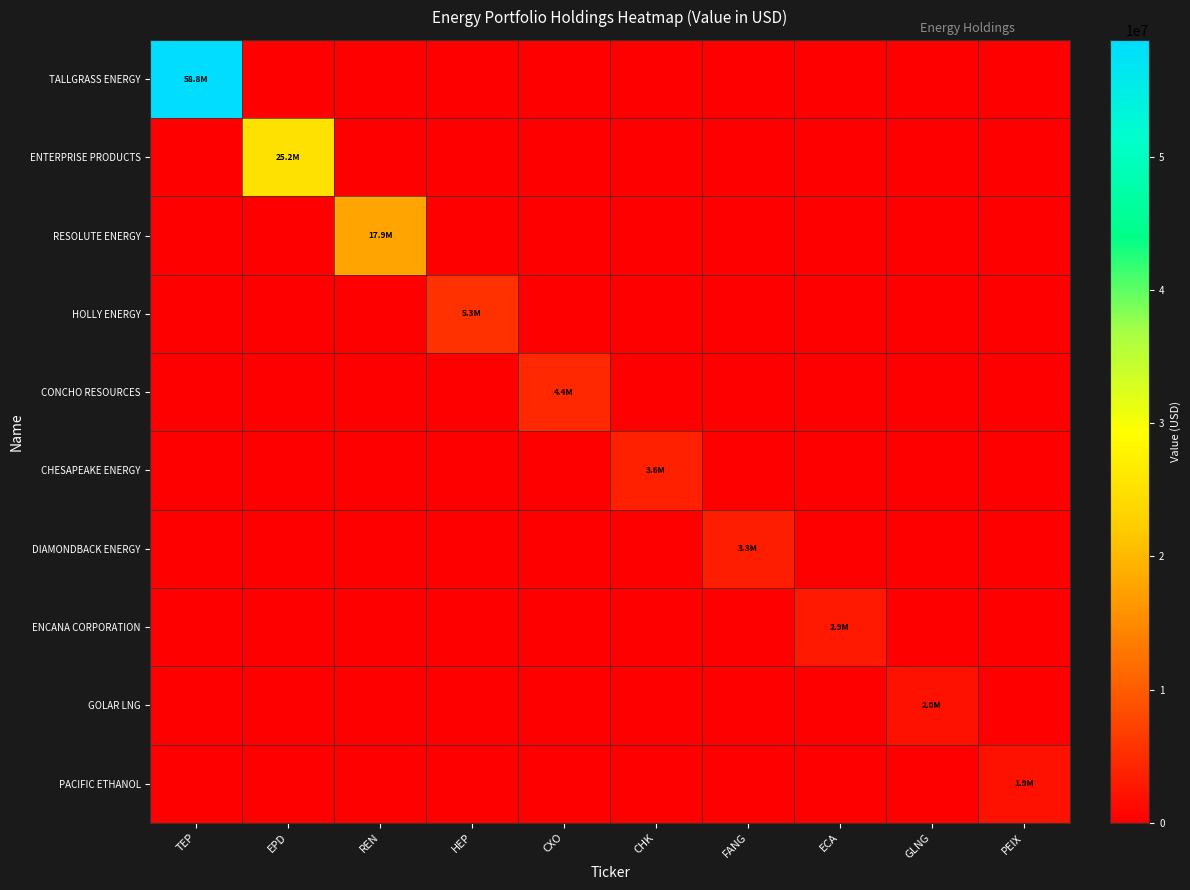

Which series has the widest spread of values?

TALLGRASS ENERGY